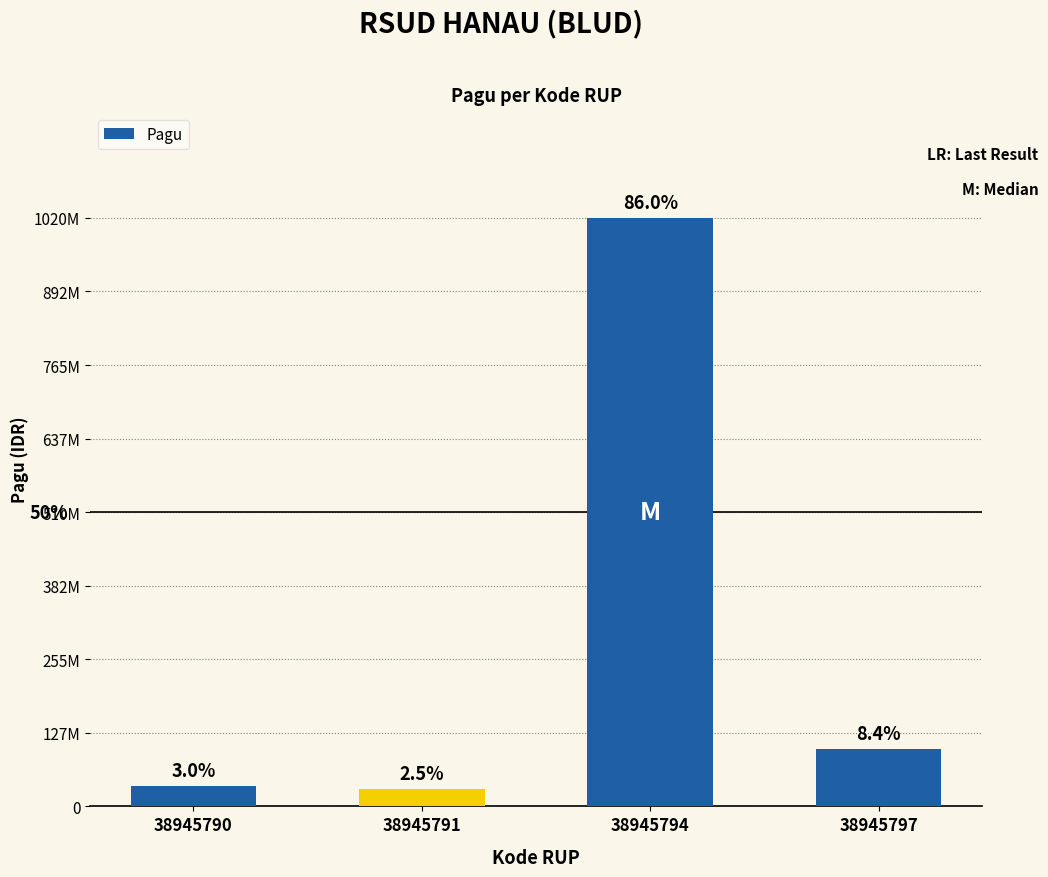

Does the chart contain any negative values?

No